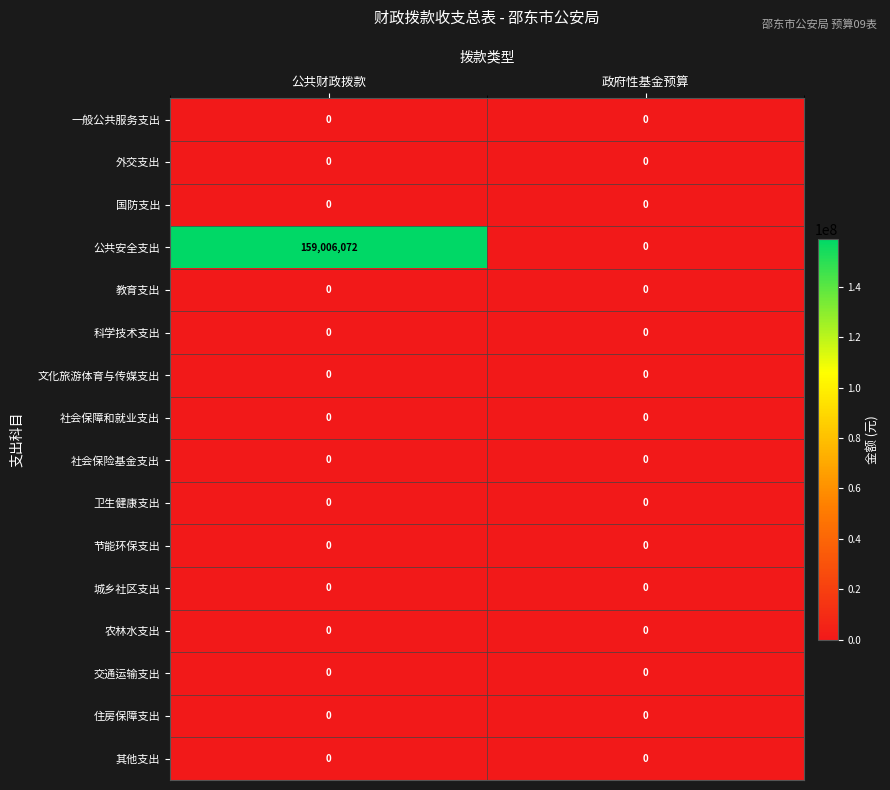

Which category has the highest value across all series?

公共财政拨款